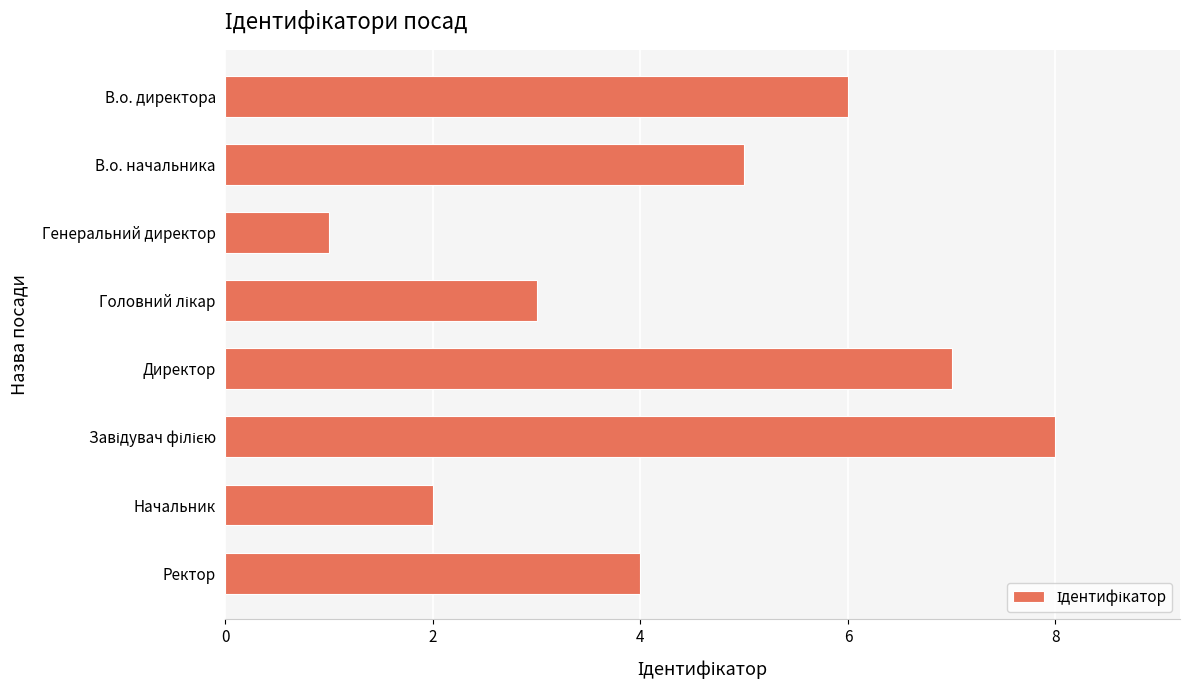

Reading top to bottom, extract all data points from this chart.

6	5	1	3	7	8	2	4